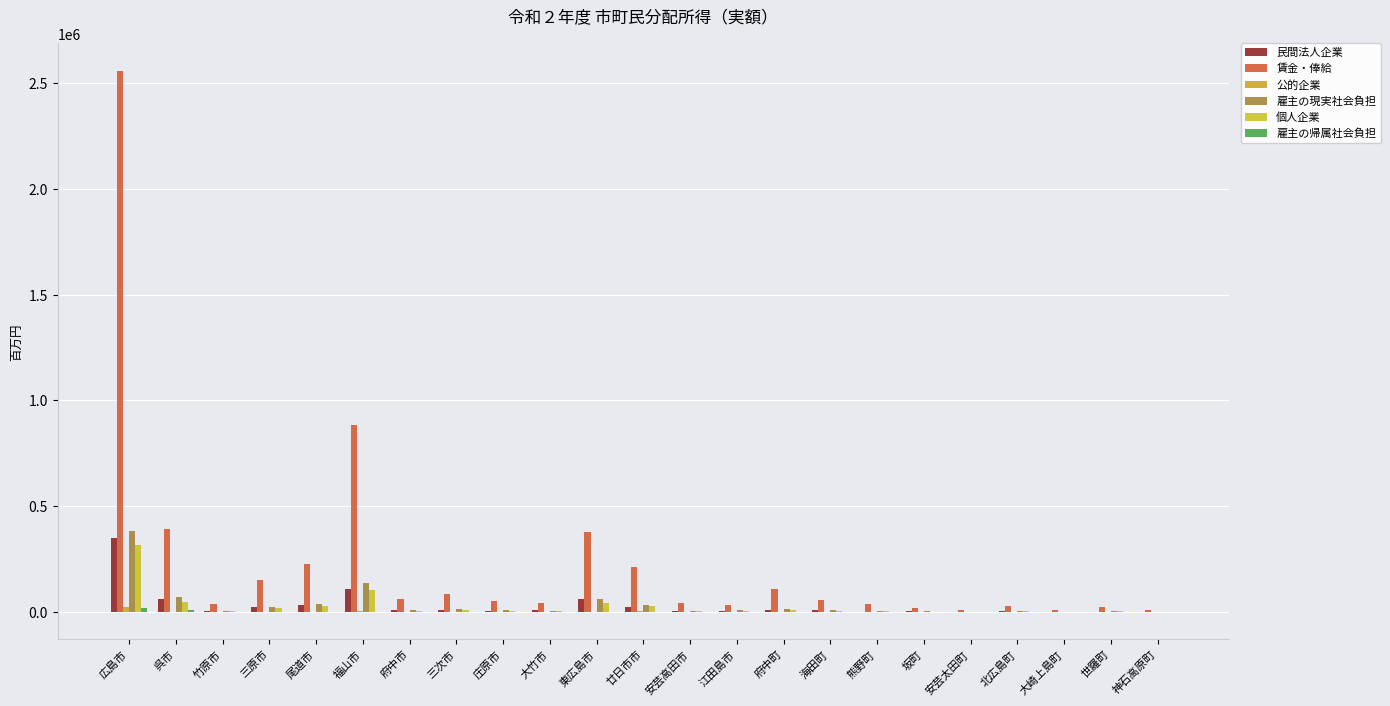

Count the number of categories in the chart.

23